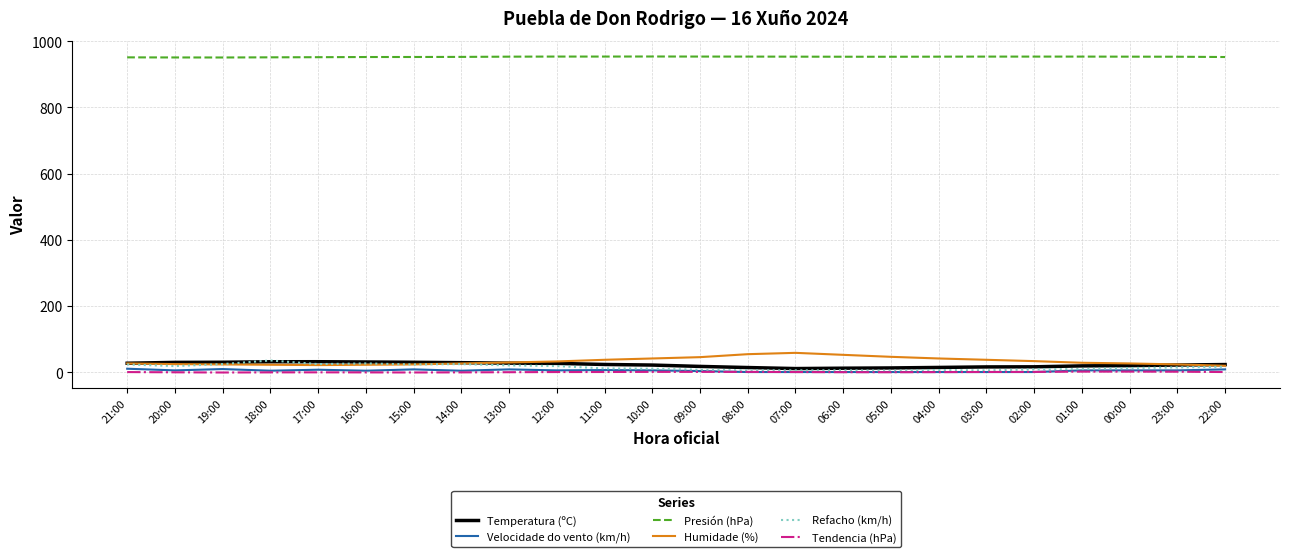

Which series has the largest total across all categories?

Presión (hPa)